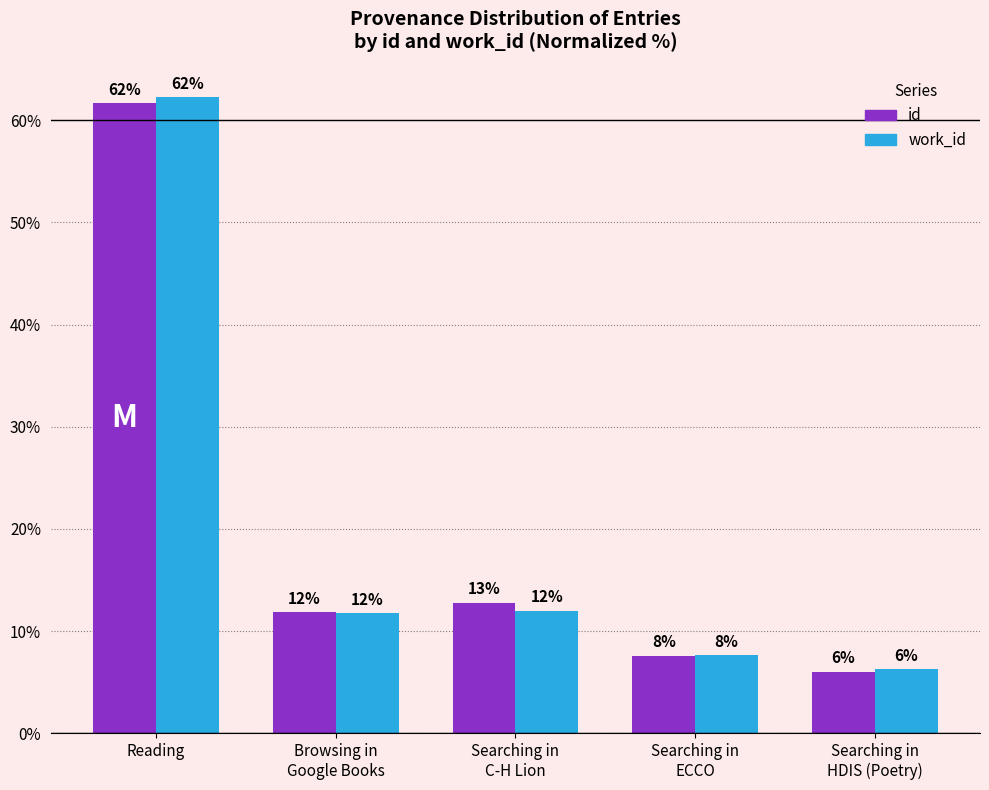

Where does the id series first go above 11?

Reading